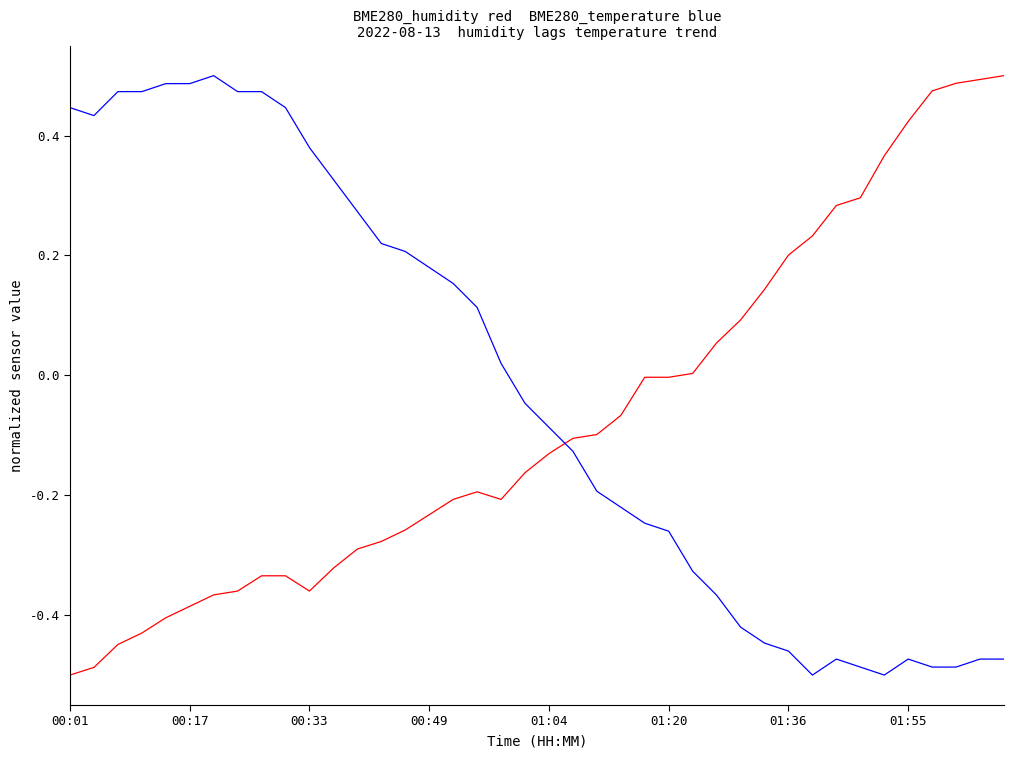

Is this an area chart (filled region under the line)?

No